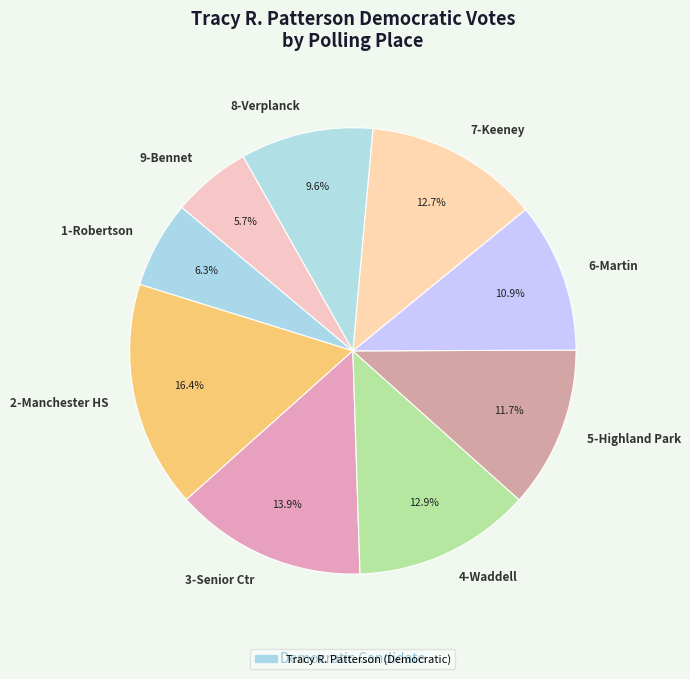

Approximately how many times larger is the value at 7-Keeney compared to 8-Verplanck?

1.3